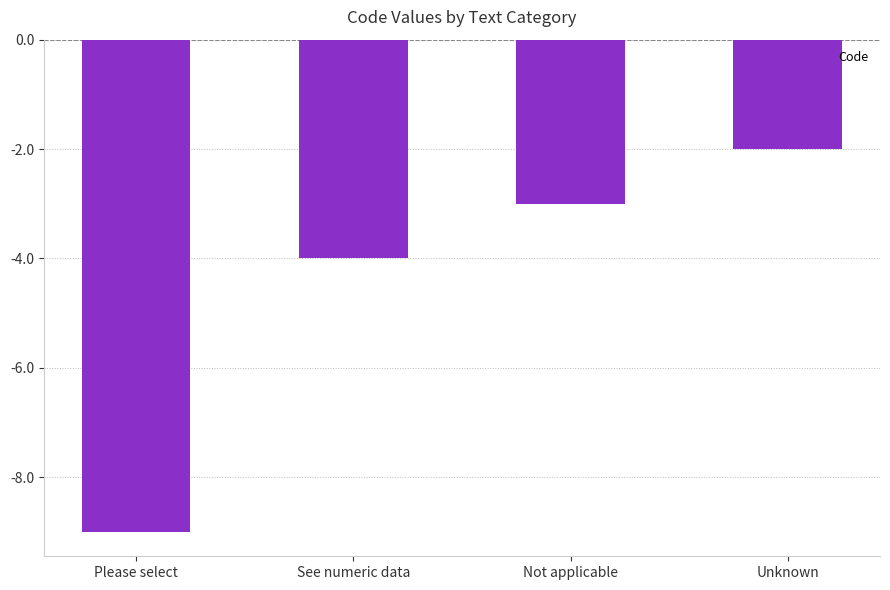

Rank the categories by value from lowest to highest.

Please select, See numeric data, Not applicable, Unknown